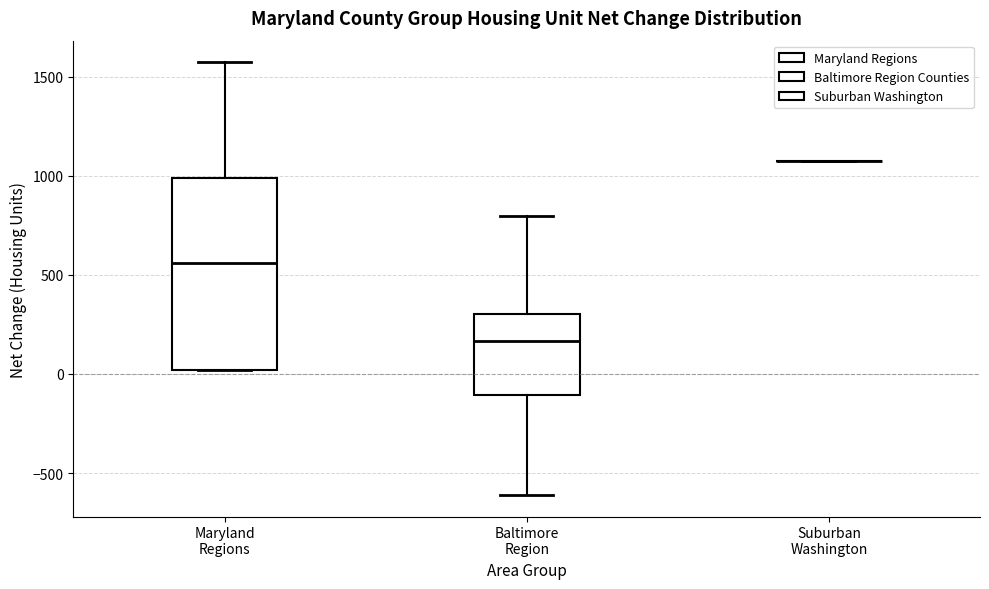

Comparing the boxes themselves (not the whiskers), which one is the tallest?

Maryland Regions